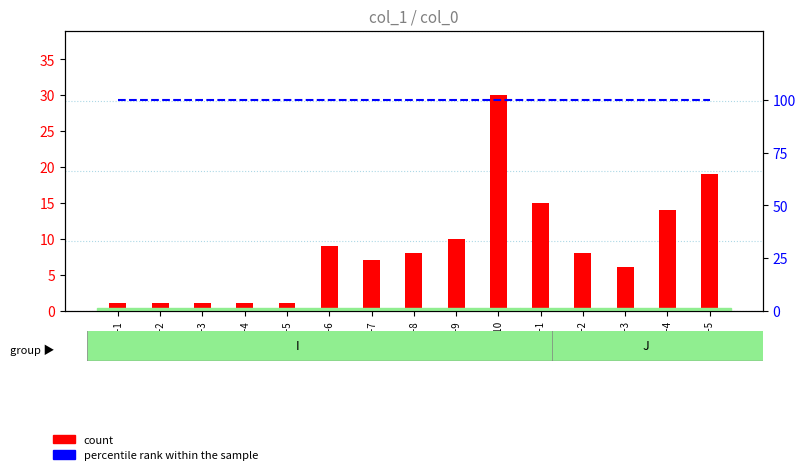

What is the difference between the maximum and minimum values in the count series?

29